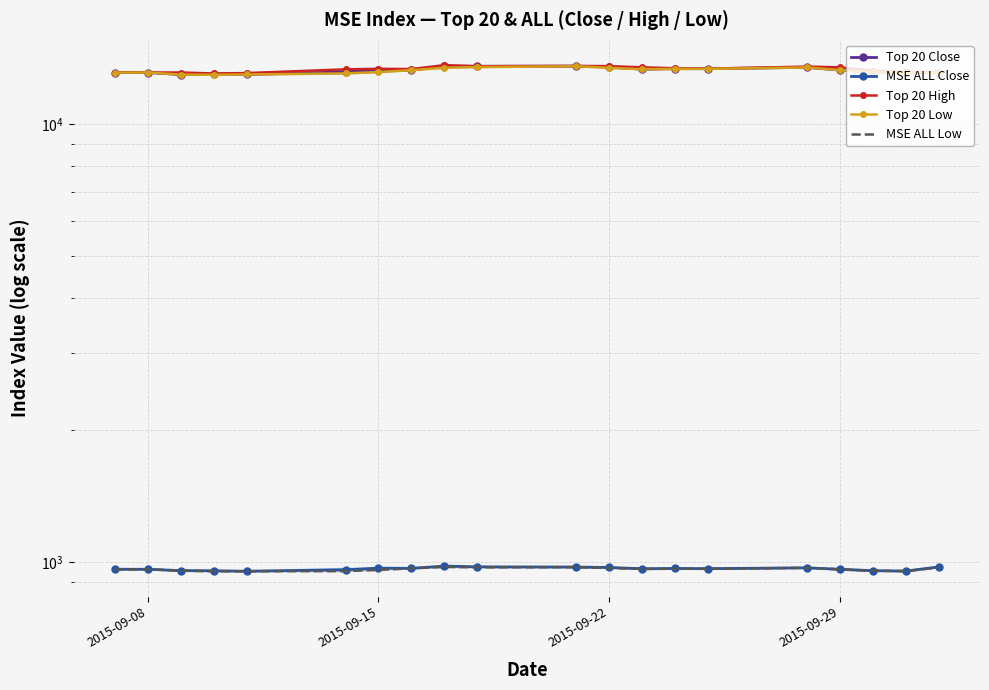

True or false: MSE ALL Close and Top 20 Low intersect in this chart.

False